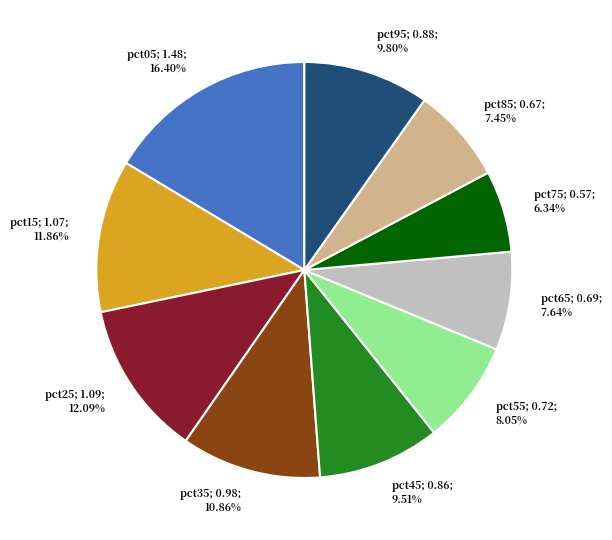

To the nearest percent, what is the combined percentage of pct95 and pct85?

17%